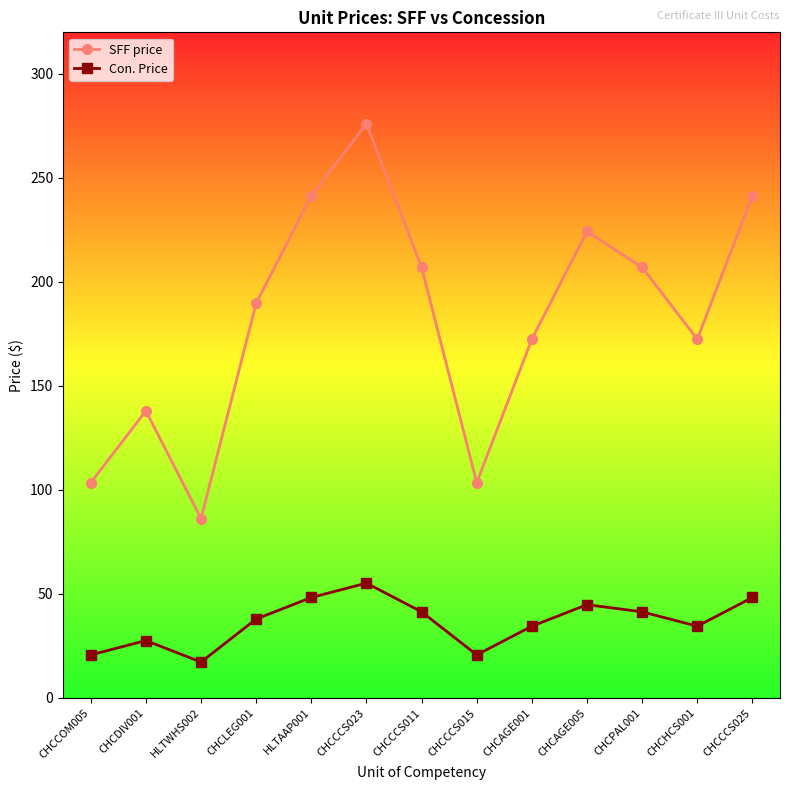

In SFF price, how many points are lower than both neighbors (excluding endpoints)?

3